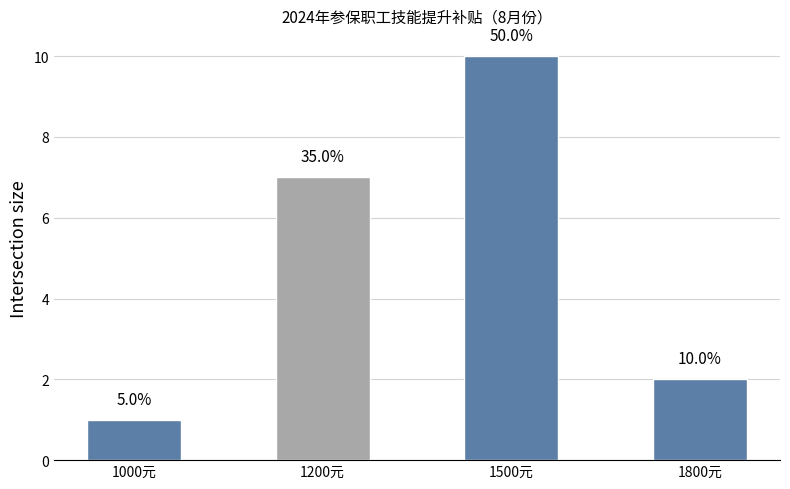

What is the value of the 1st bar from the left?

1